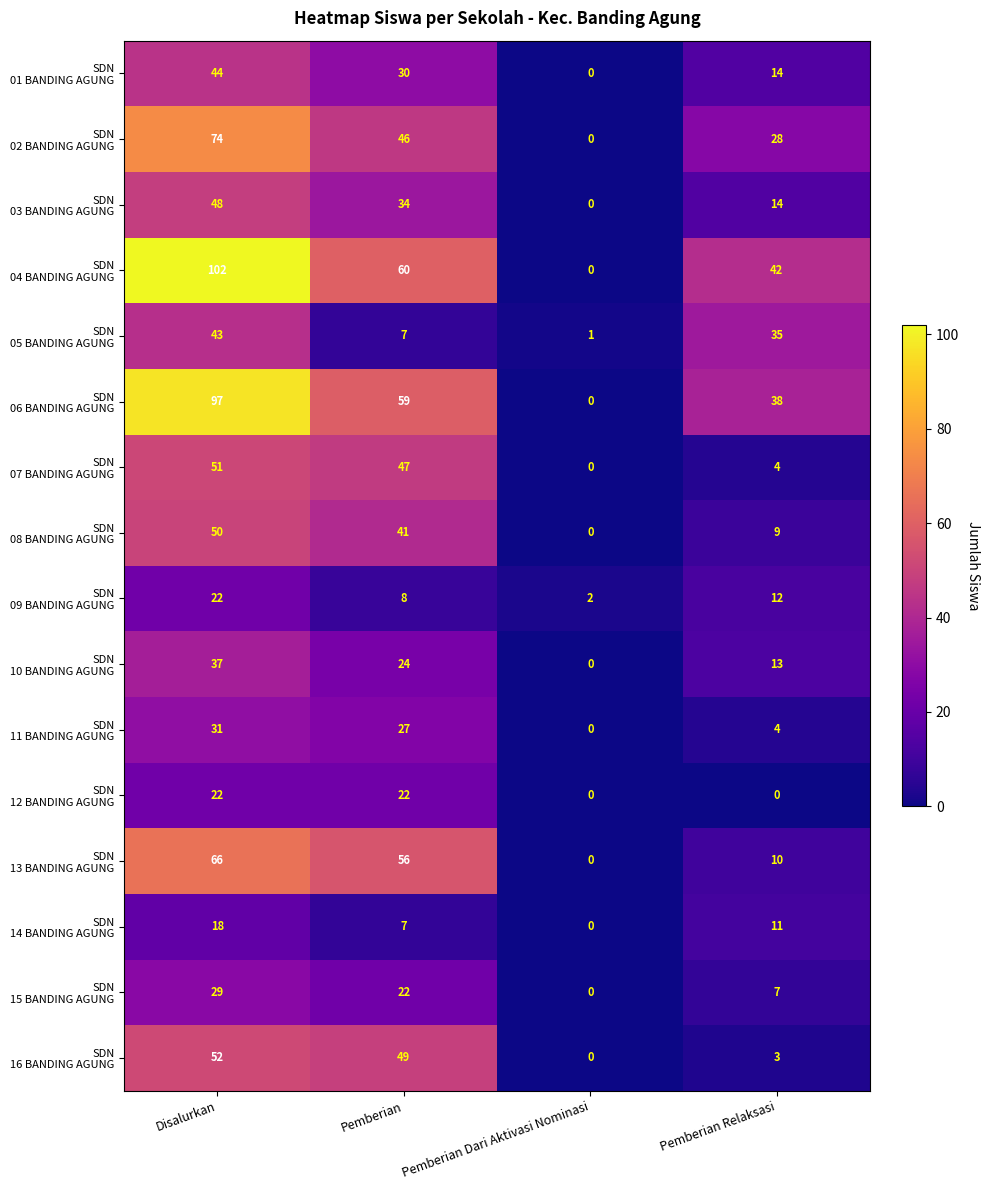

What is the greatest value displayed?

102